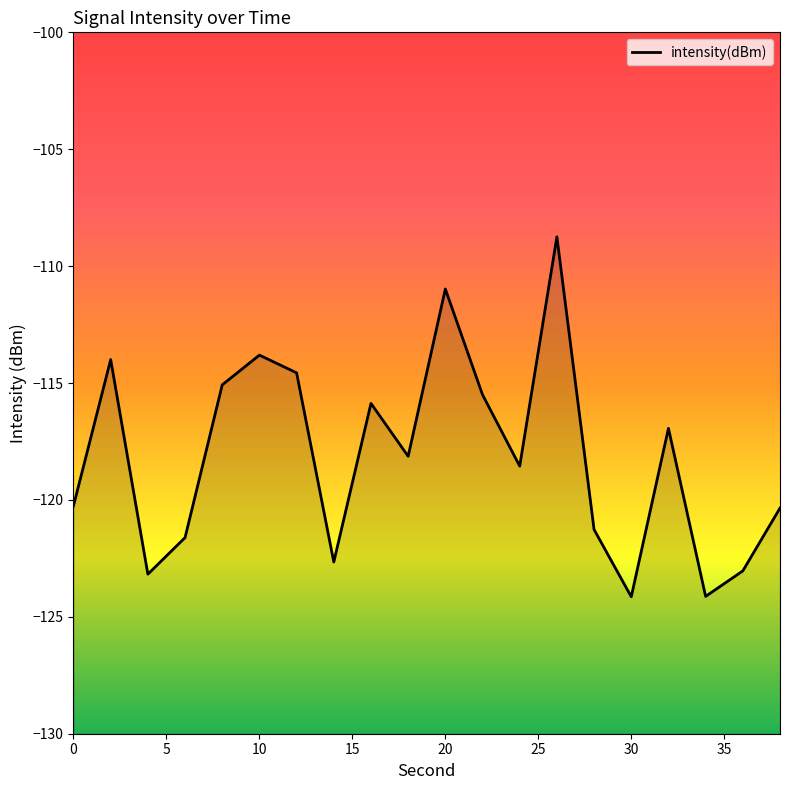

List the labels in order of value, largest first.

26, 20, 10, 2, 12, 8, 22, 16, 32, 18, 24, 0, 38, 28, 6, 14, 36, 4, 34, 30